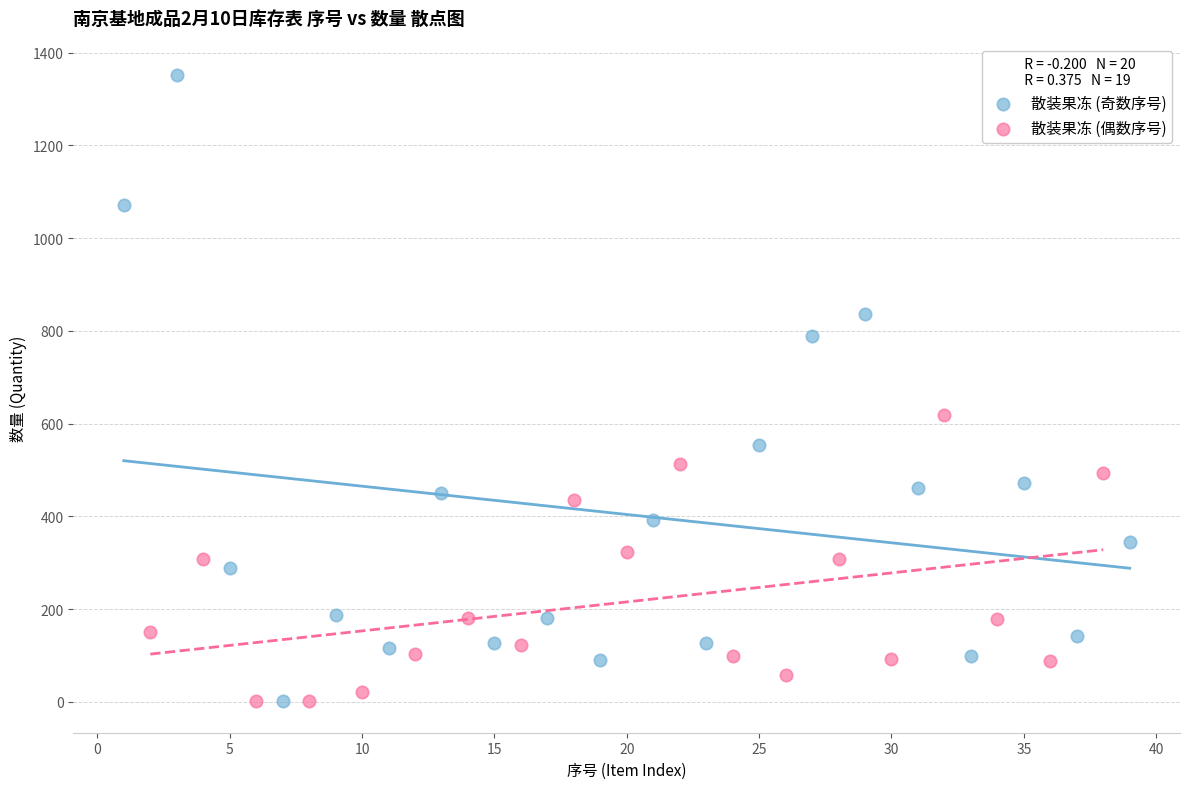

Which series has the widest spread of Y values?

散装果冻 (奇数序号)